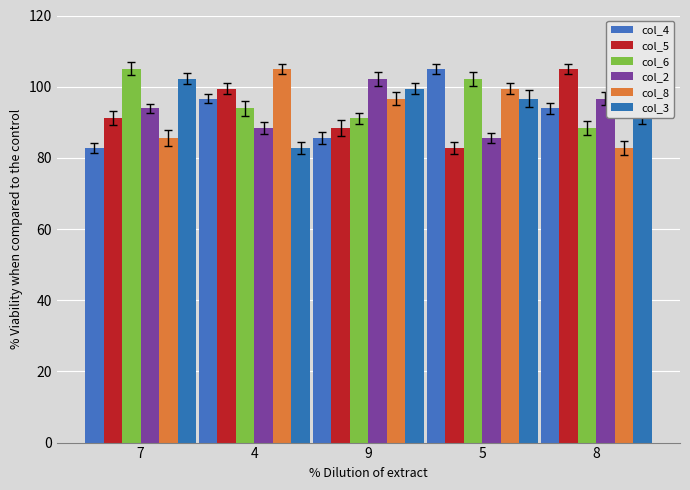

What is the approximate value of col_3 at 4?

82.8